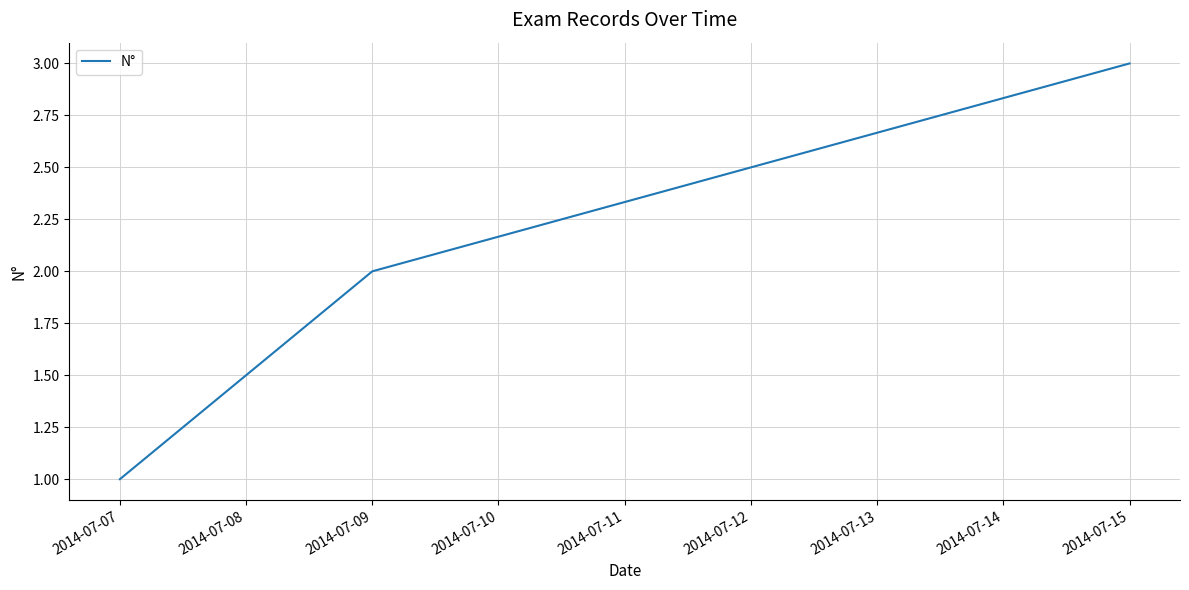

Reading left to right, transcribe all the data shown in this chart.

1	2	3